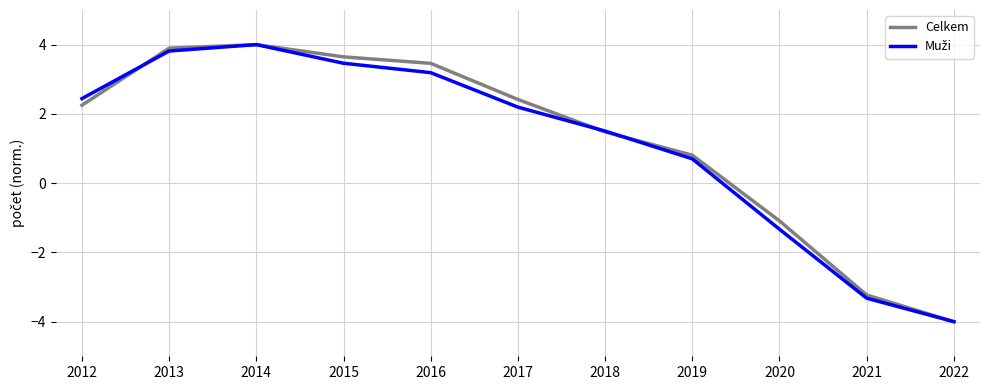

Which series has the largest total across all categories?

Celkem